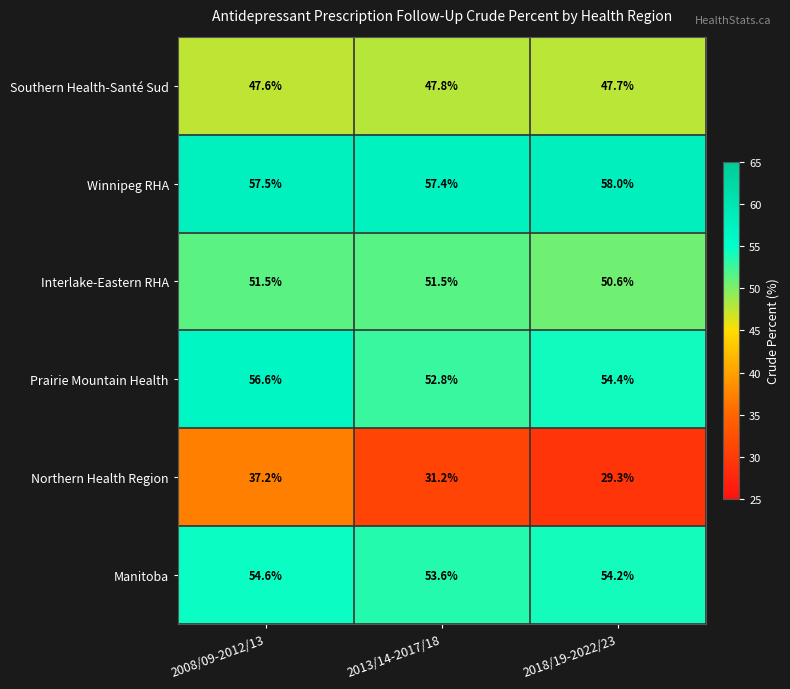

How many series are shown in this chart?

6